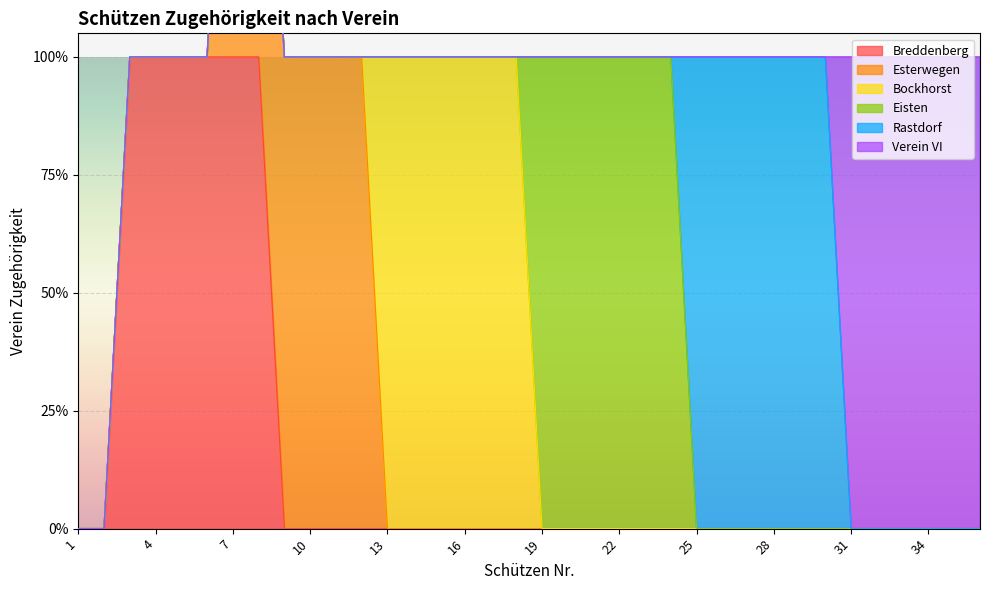

True or false: Bockhorst and Rastdorf intersect in this chart.

False